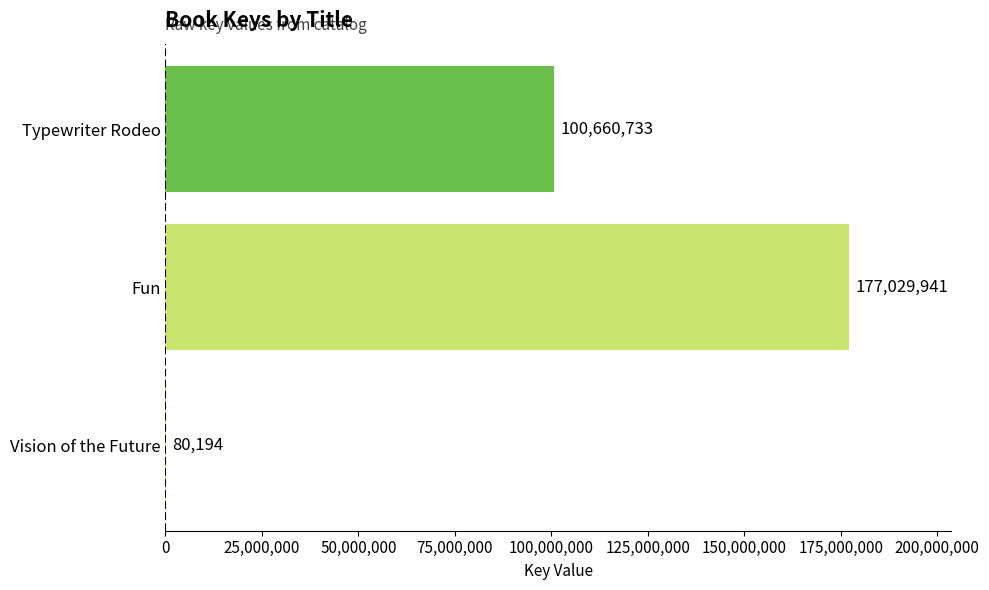

Reading top to bottom, list all the values displayed in this chart.

Typewriter Rodeo=100660733	Fun=177029941	Vision of the Future=80194